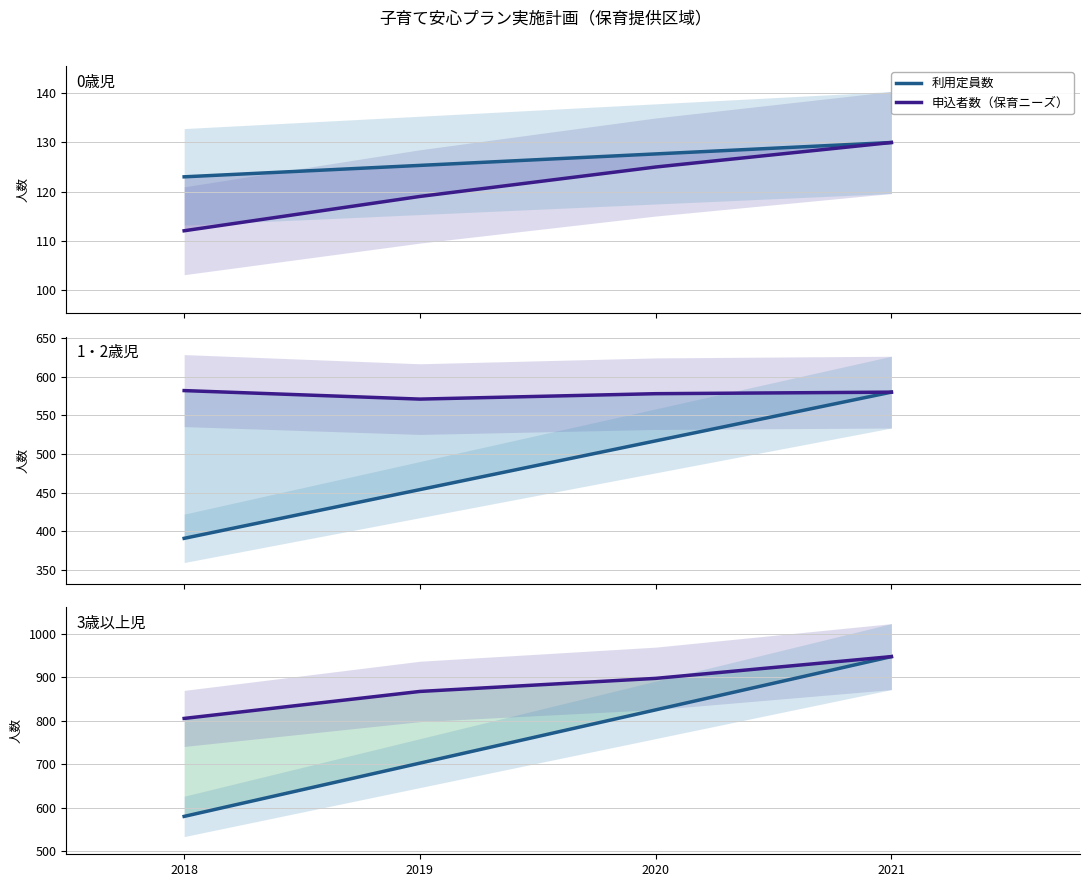

What is the difference between the maximum and minimum values in the 申込者数（保育ニーズ） series?

142.0